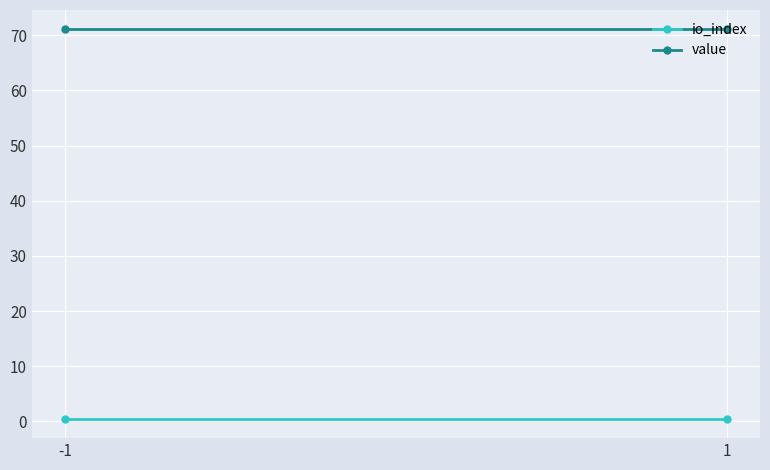

List the series in order of their peak value, highest first.

value, io_index